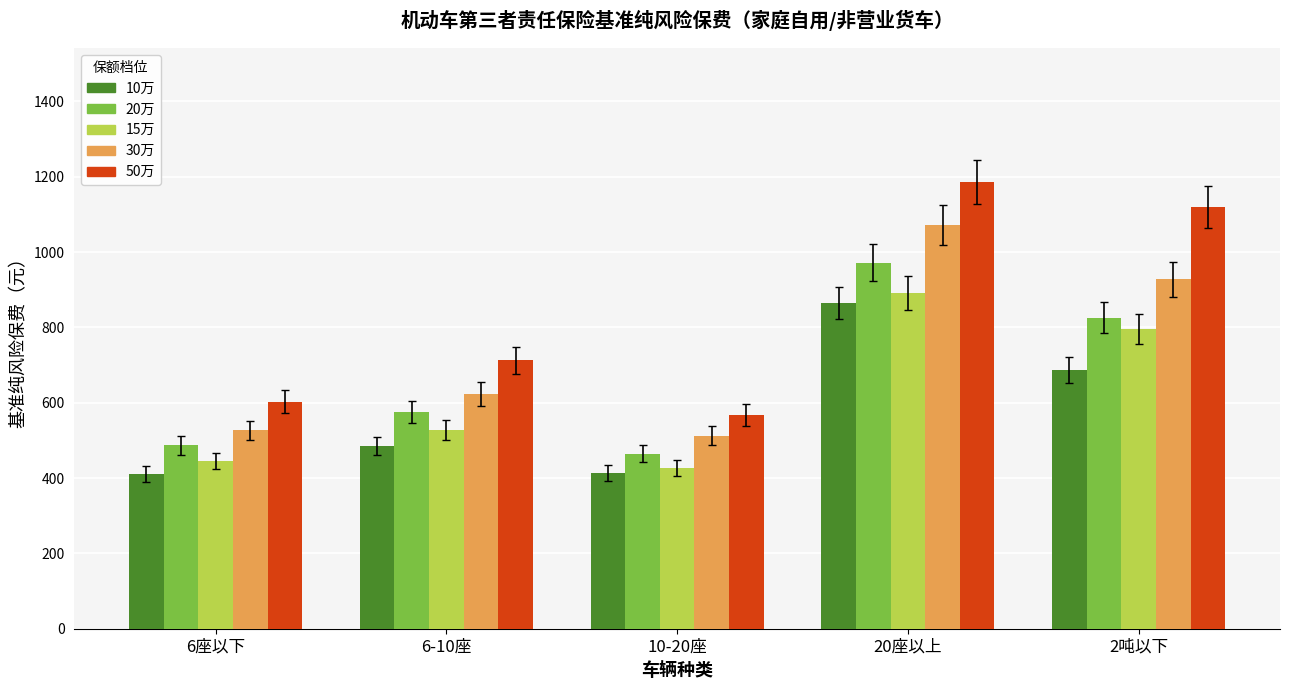

Rank the series at 6座以下 from lowest to highest value.

10万, 15万, 20万, 30万, 50万